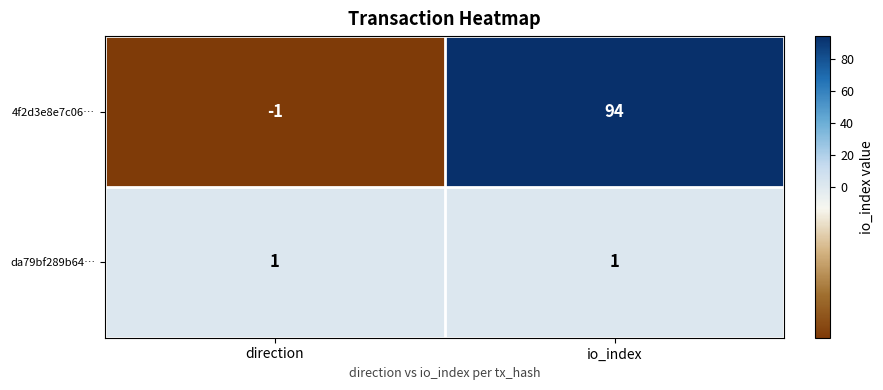

What is the spread (max minus min) of values at direction?

2